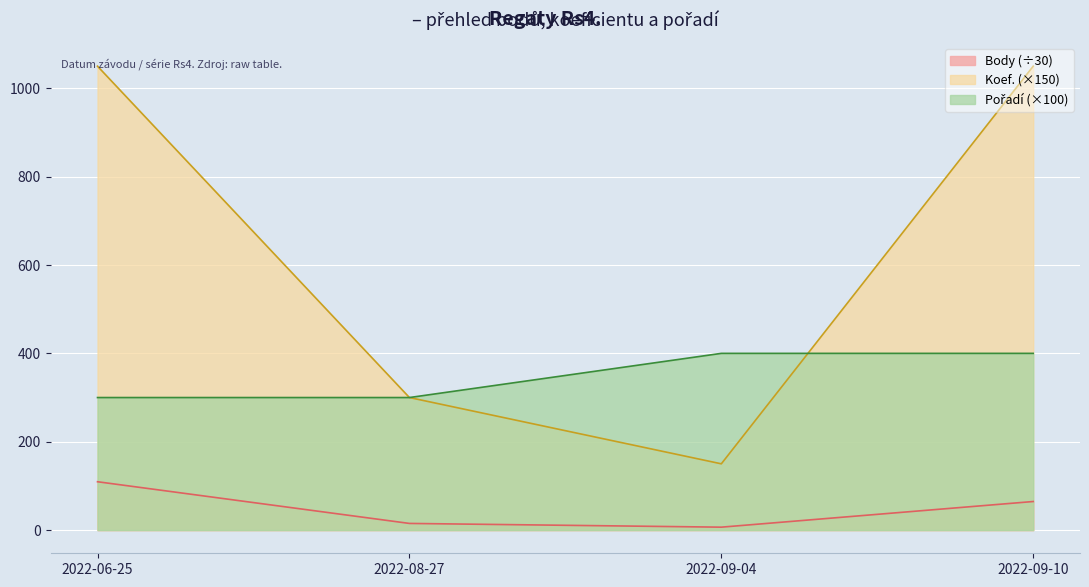

Where is Pořadí nearest to the value 350?

2022-06-25